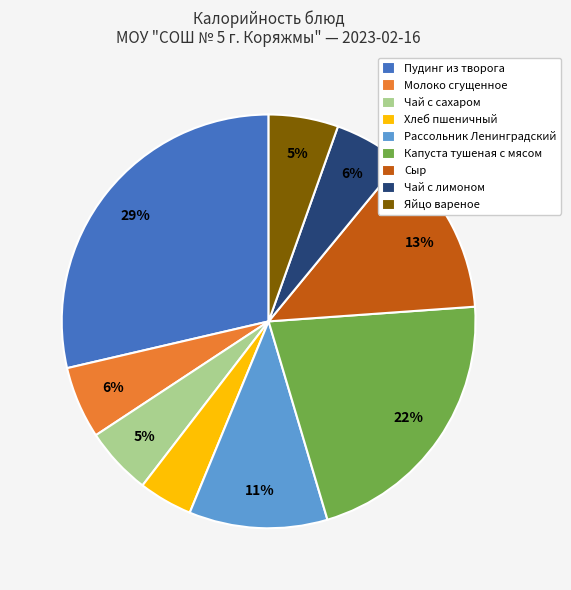

What is the ratio of the value at Чай с сахаром to the value at Яйцо вареное?

1.0